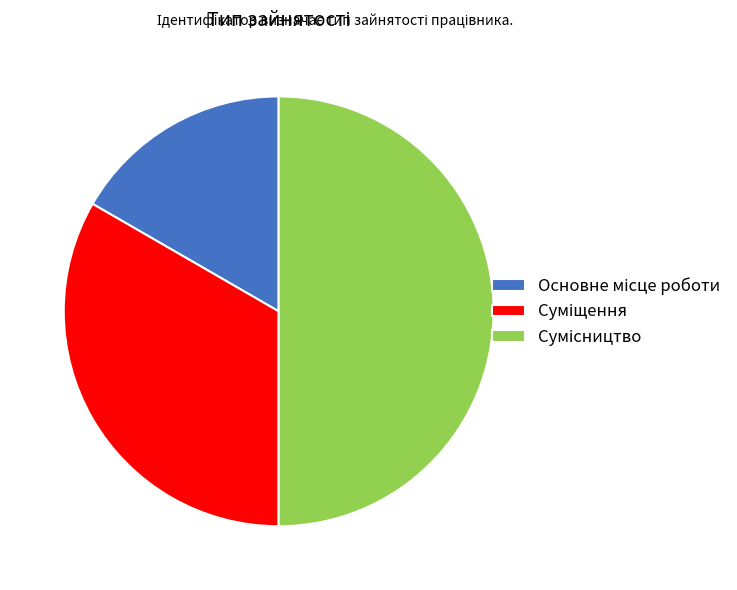

Count the number of slices in the pie.

3